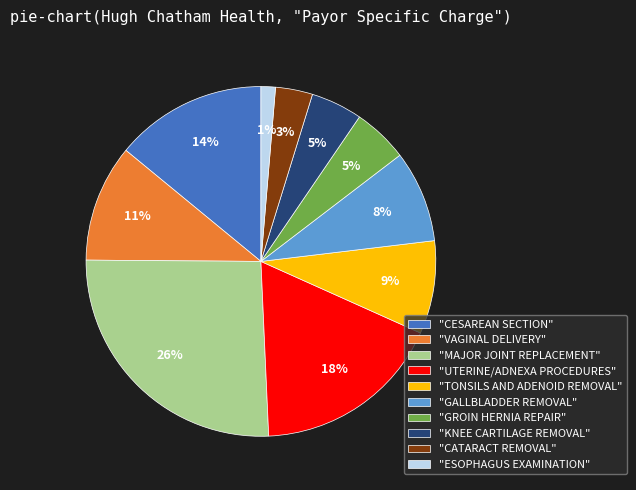

True or false: "KNEE CARTILAGE REMOVAL" accounts for 5% of the total.

True